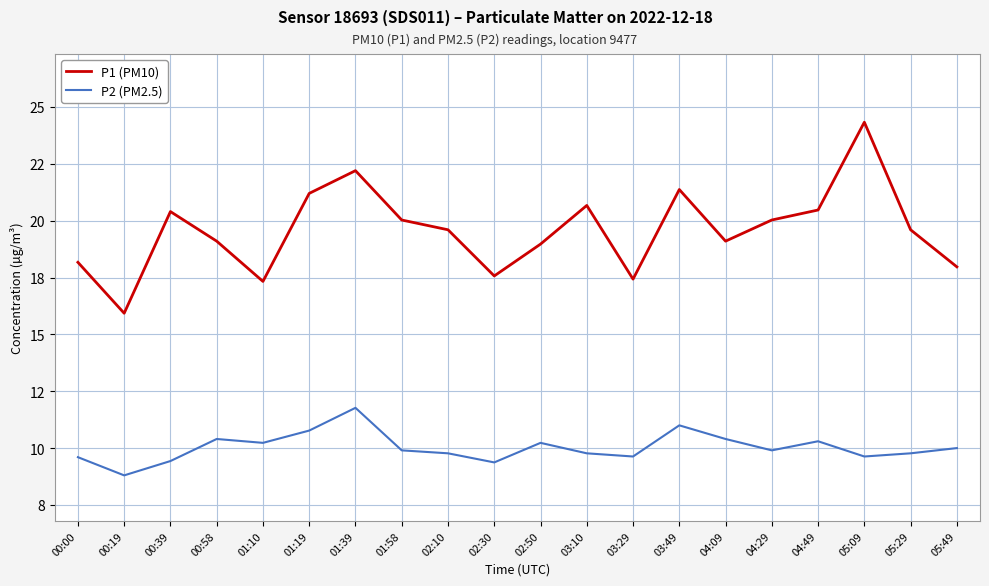

What is the total value across all series at 02:10?

29.4